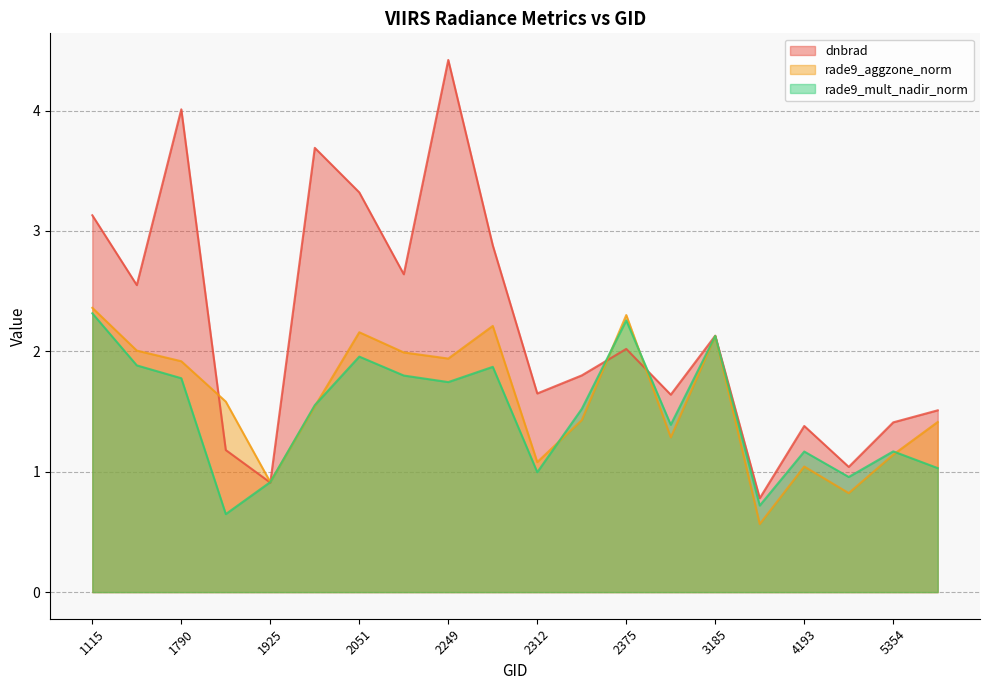

What is the average value of the rade9_mult_nadir_norm series?

1.5